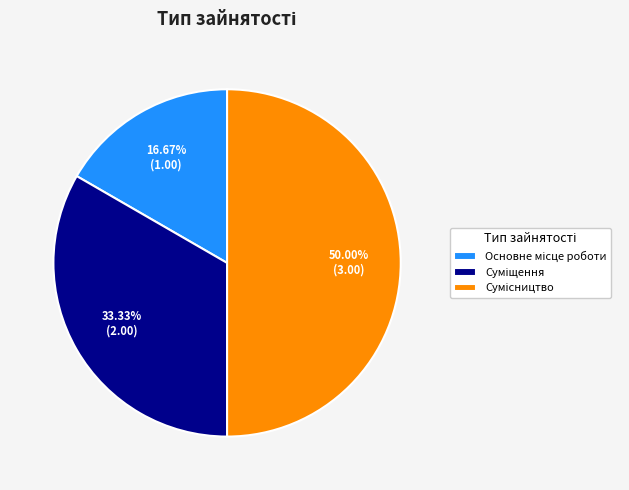

Count the number of slices in the pie.

3